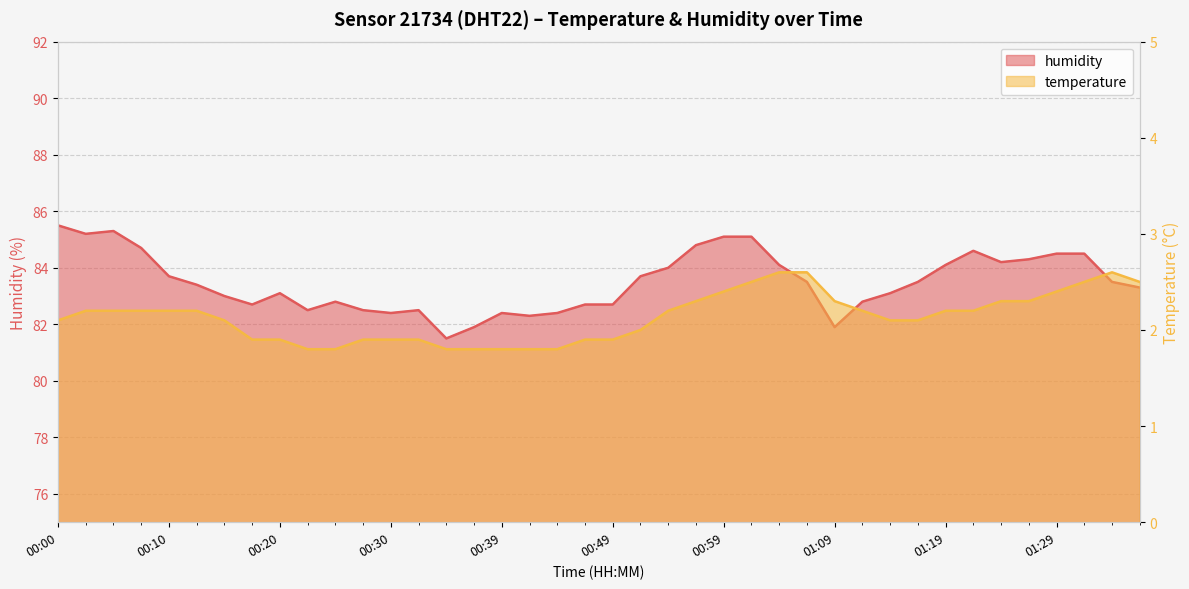

Reading left to right, transcribe all the data shown in this chart.

temperature: 2.1	2.2	2.2	2.2	2.2	2.2	2.1	1.9	1.9	1.8	1.8	1.9	1.9	1.9	1.8	1.8	1.8	1.8	1.8	1.9	1.9	2.0	2.2	2.3	2.4	2.5	2.6	2.6	2.3	2.2	2.1	2.1	2.2	2.2	2.3	2.3	2.4	2.5	2.6	2.5
humidity: 85.5	85.2	85.3	84.7	83.7	83.4	83.0	82.7	83.1	82.5	82.8	82.5	82.4	82.5	81.5	81.9	82.4	82.3	82.4	82.7	82.7	83.7	84.0	84.8	85.1	85.1	84.1	83.5	81.9	82.8	83.1	83.5	84.1	84.6	84.2	84.3	84.5	84.5	83.5	83.3